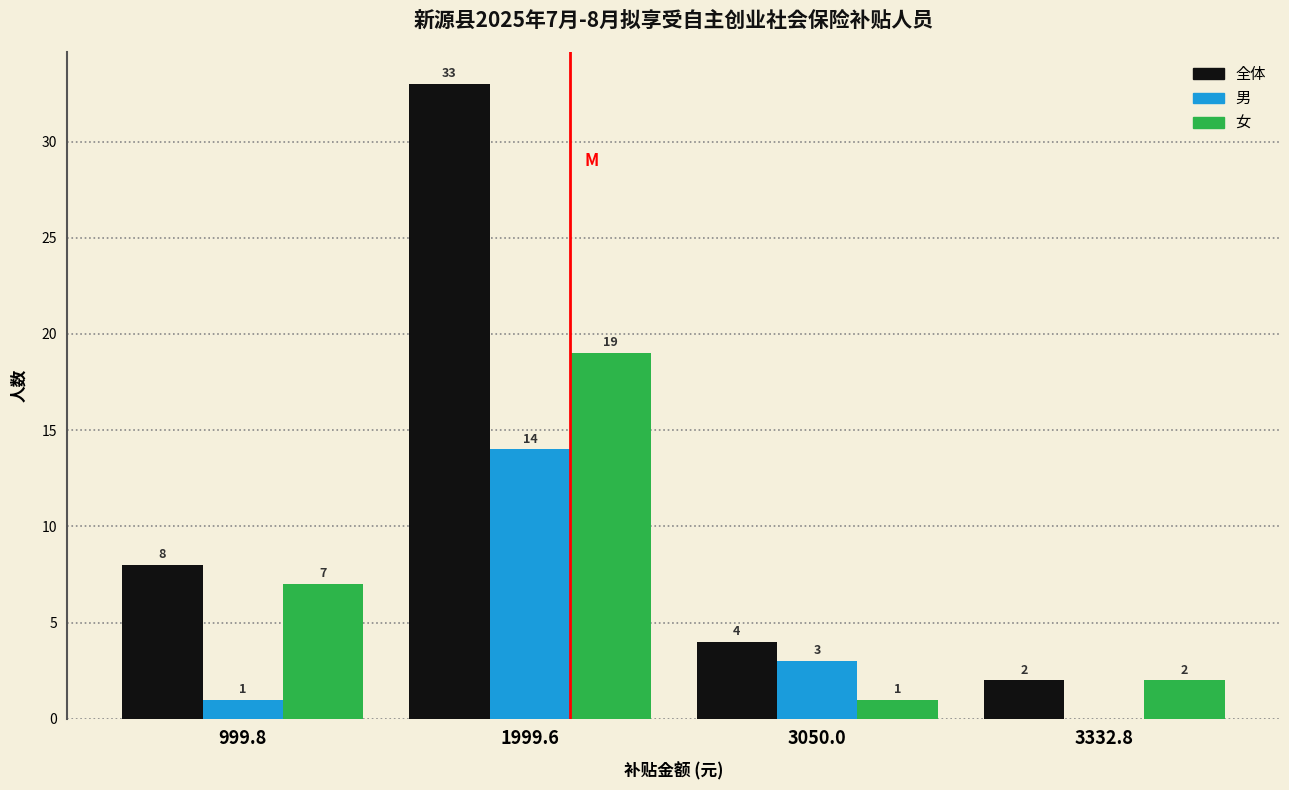

Reading left to right, extract all data points from this chart.

全体: 999.8=8	1999.6=33	3050.0=4	3332.8=2
男: 999.8=1	1999.6=14	3050.0=3	3332.8=0
女: 999.8=7	1999.6=19	3050.0=1	3332.8=2